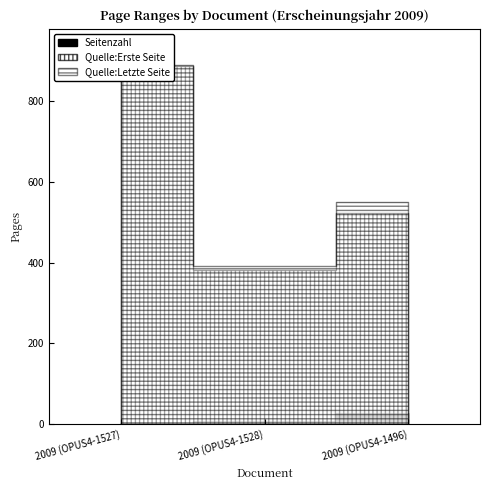

What is the label of the 2nd point from the right?

2009 (OPUS4-1528)